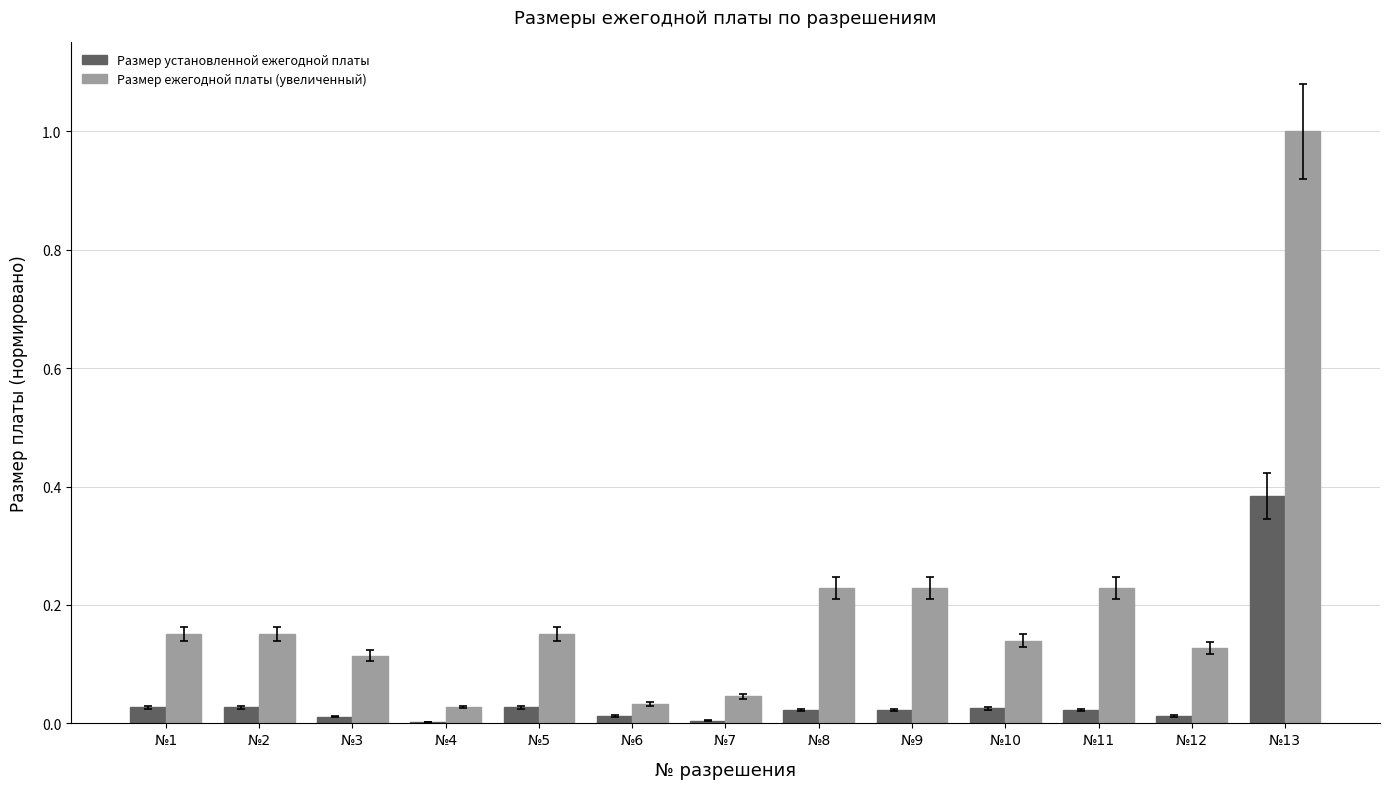

At which category is the sum across all series the highest?

№13